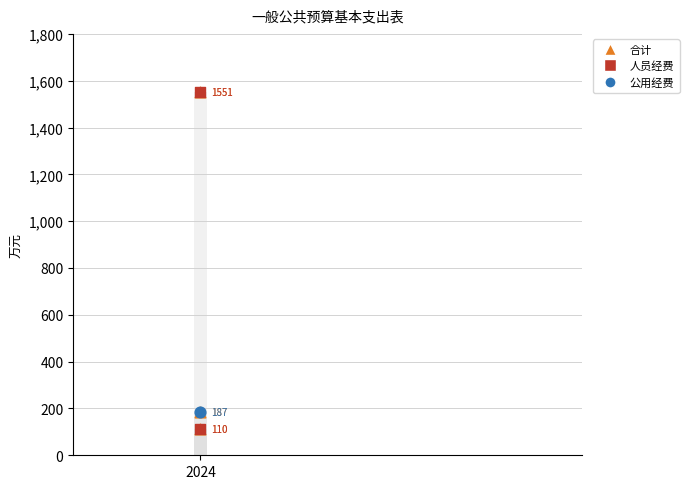

Which series has the largest total across all categories?

合计